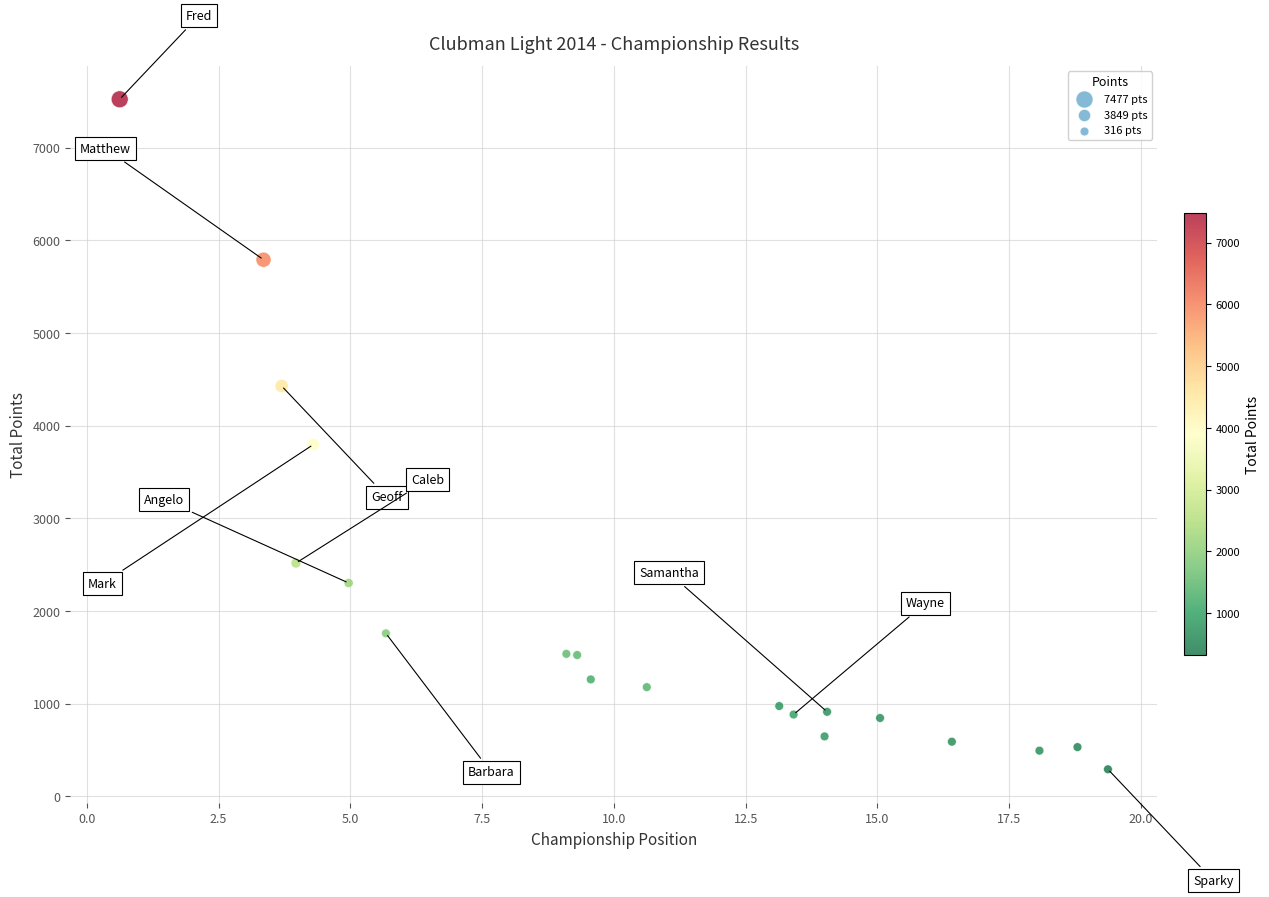

What Y value in the scatter plot is closest to 3906?

3795.5